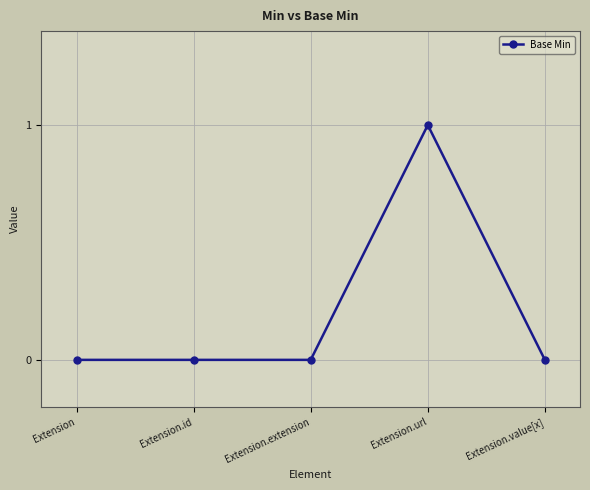

Is it true that the value at Extension.extension is 0?

True